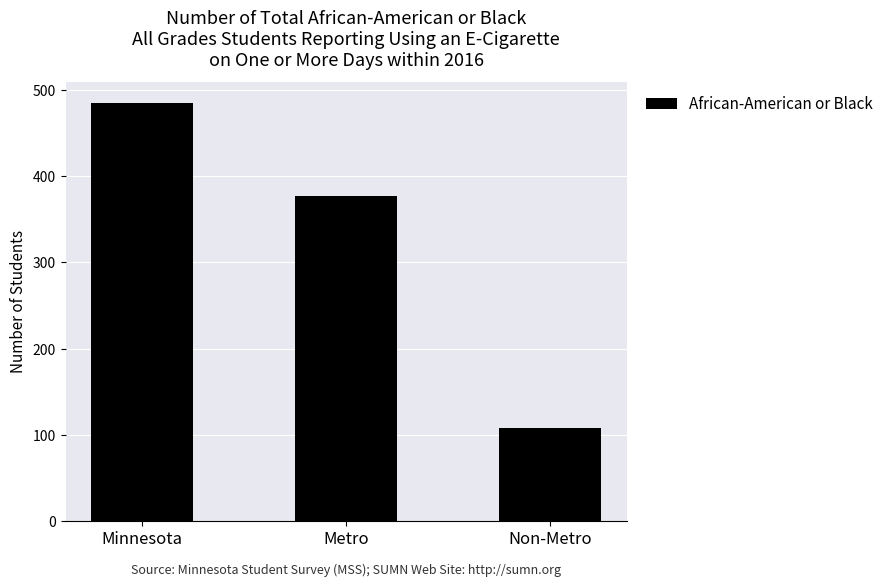

True or false: the data shows 485 at Minnesota.

True